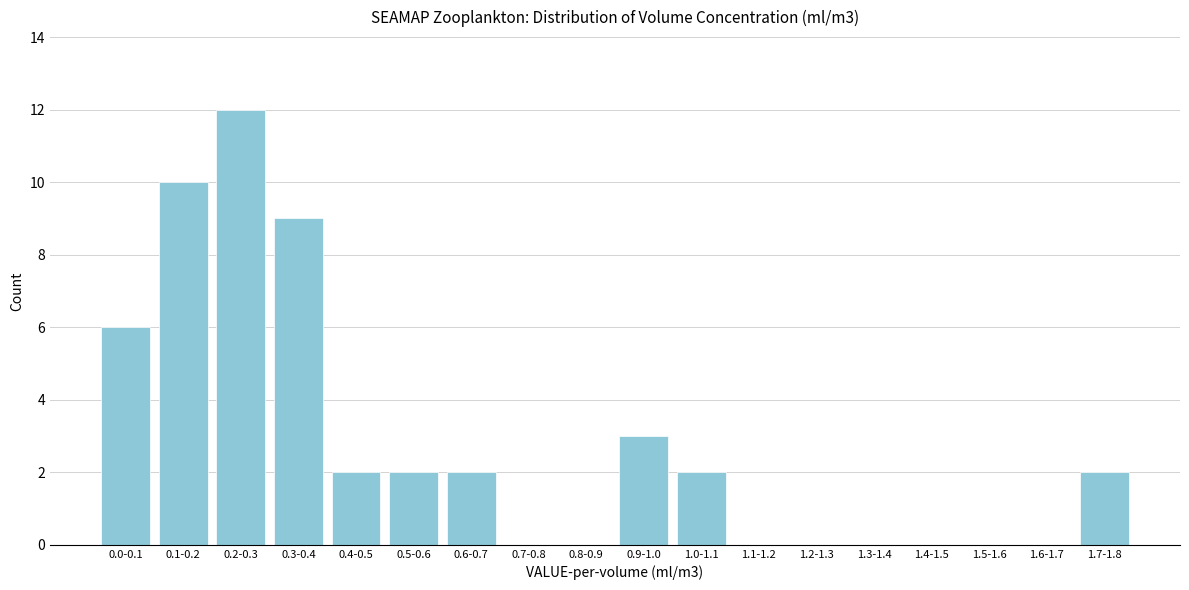

Reading left to right, extract all data points from this chart.

0.0-0.1=6	0.1-0.2=10	0.2-0.3=12	0.3-0.4=9	0.4-0.5=2	0.5-0.6=2	0.6-0.7=2	0.7-0.8=0	0.8-0.9=0	0.9-1.0=3	1.0-1.1=2	1.1-1.2=0	1.2-1.3=0	1.3-1.4=0	1.4-1.5=0	1.5-1.6=0	1.6-1.7=0	1.7-1.8=2